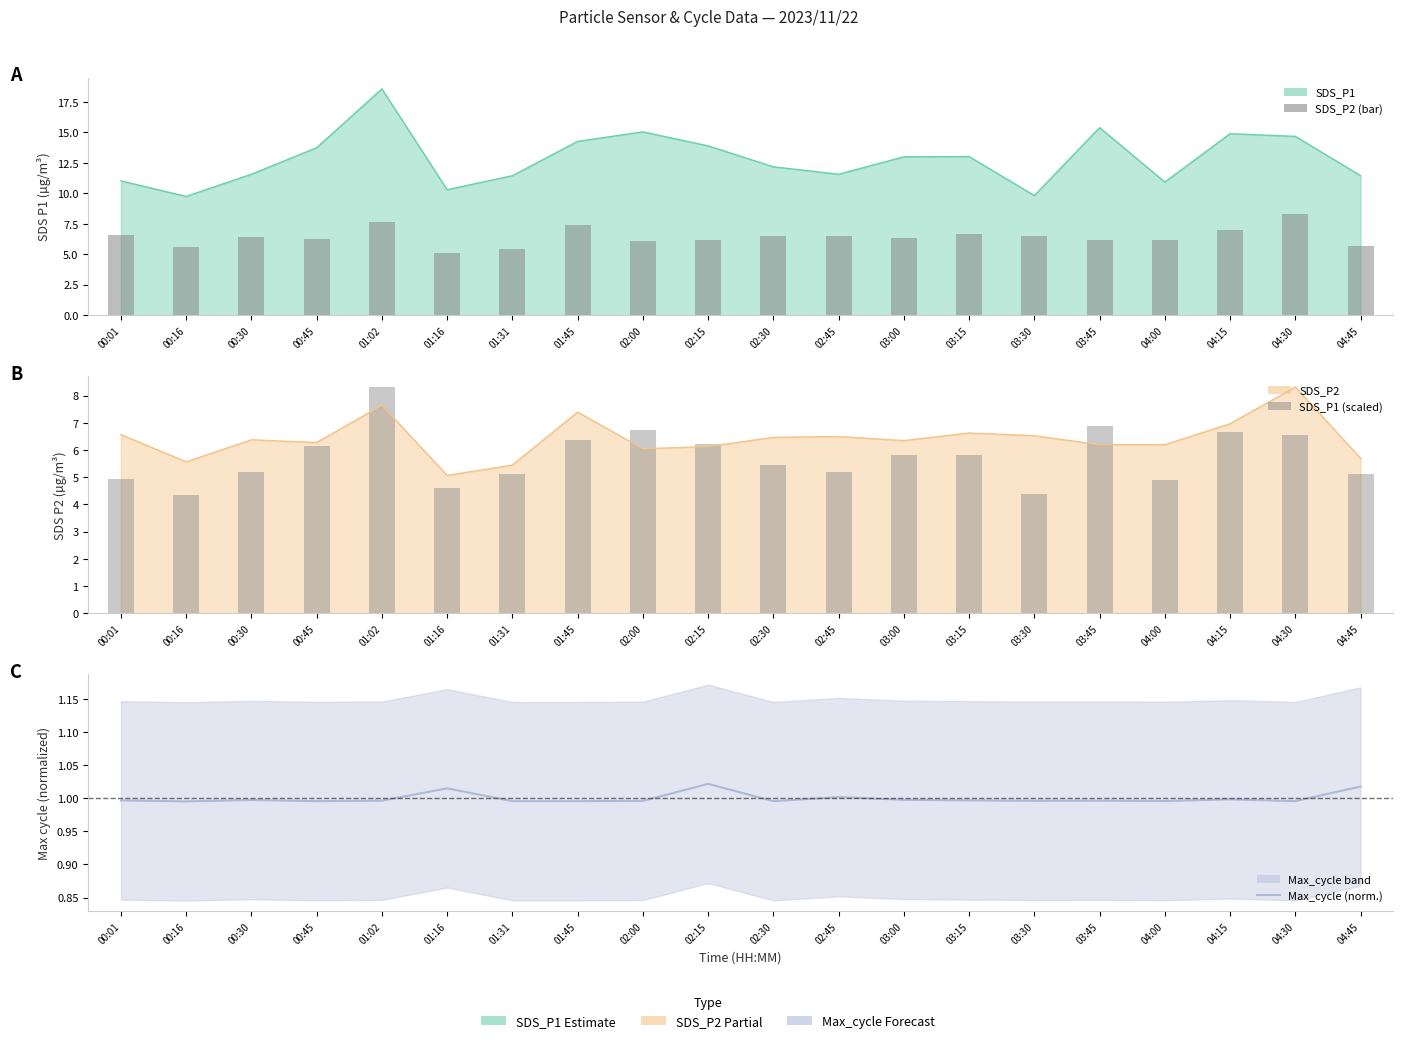

What is the label of the 1st bar from the left?

00:01